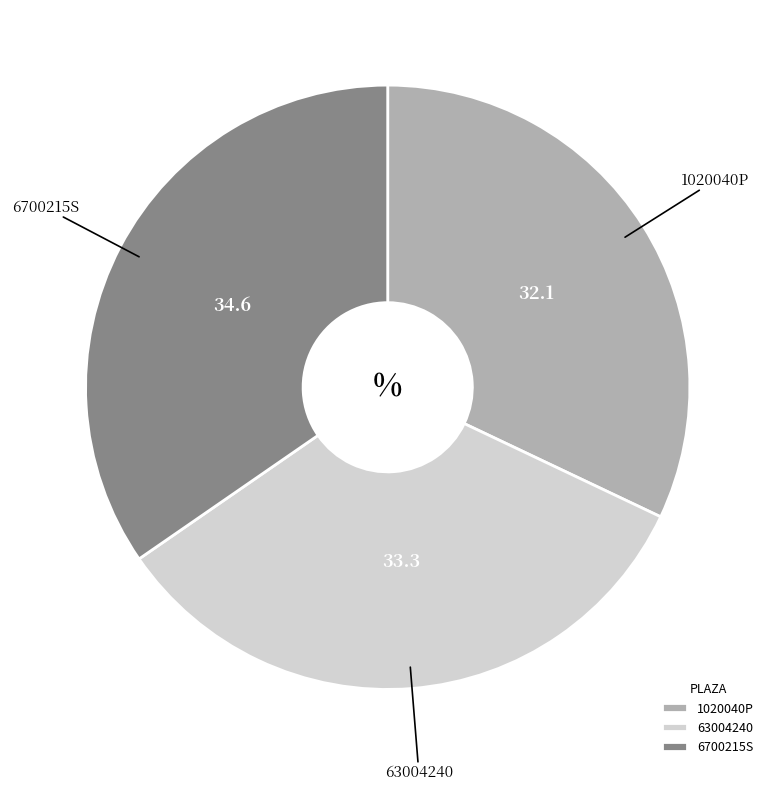

Is the sum of 63004240 and 6700215S greater than half?

Yes